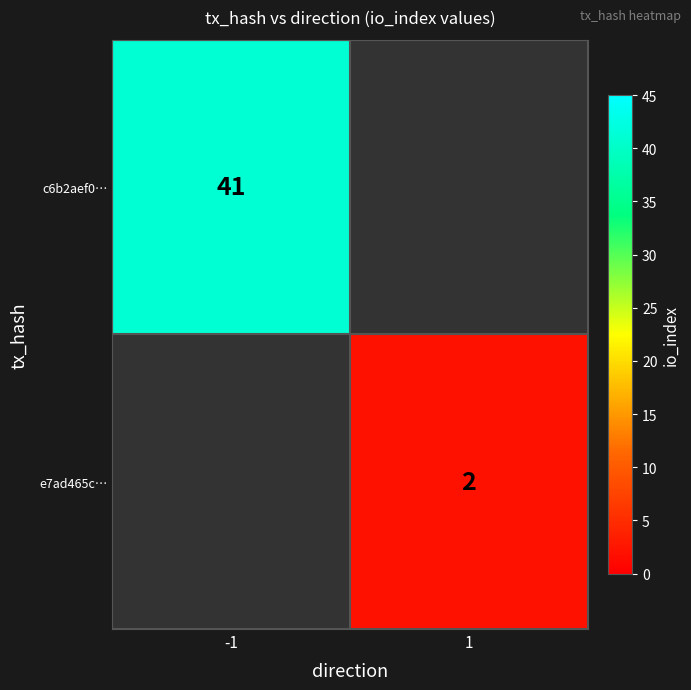

The value of c6b2aef0… at -1 is 12. True or false?

False